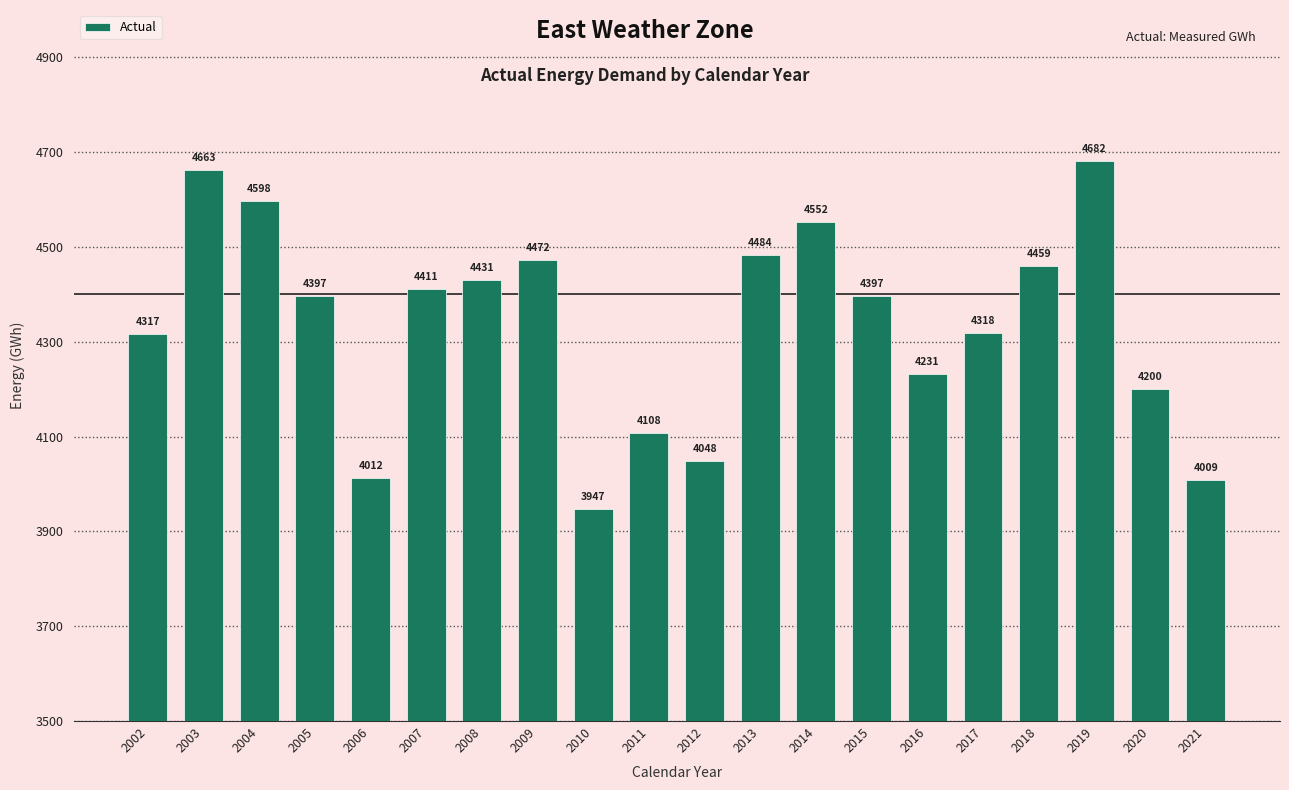

What is the ratio of the value at 2010 to the value at 2020?

0.9